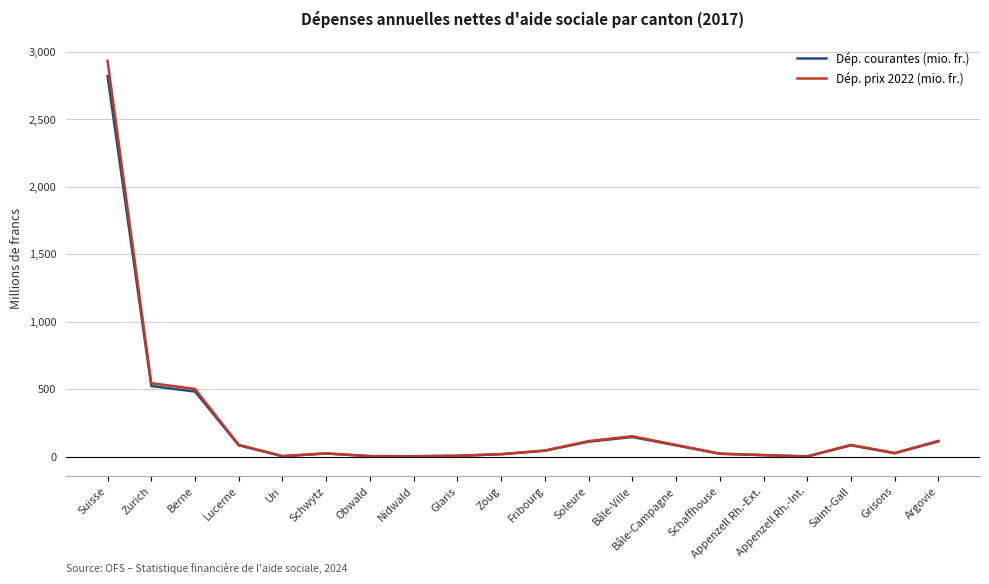

True or false: Dép. prix 2022 (mio. fr.) has more than 0 interior local peaks.

True